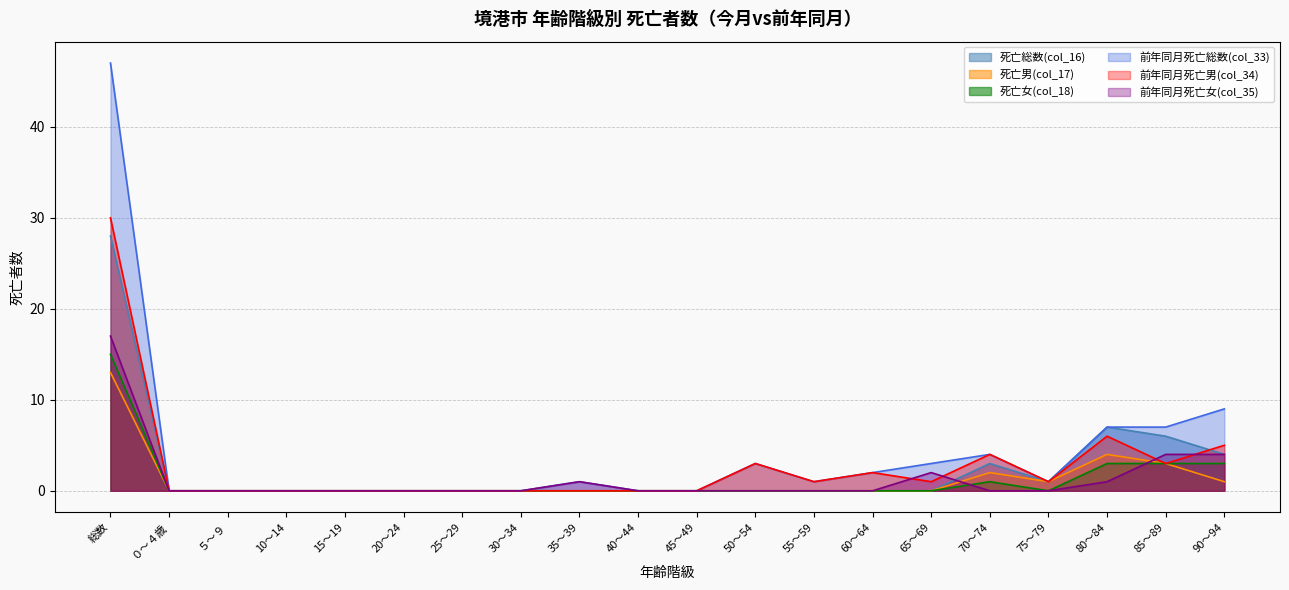

Does the chart have visible grid lines?

Yes